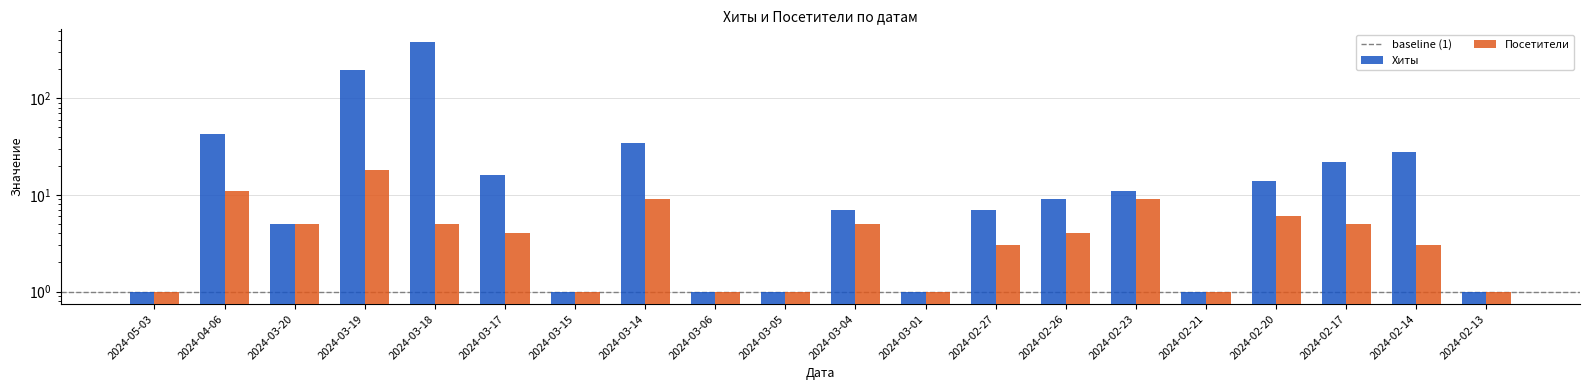

Which series has the widest spread of values?

Хиты